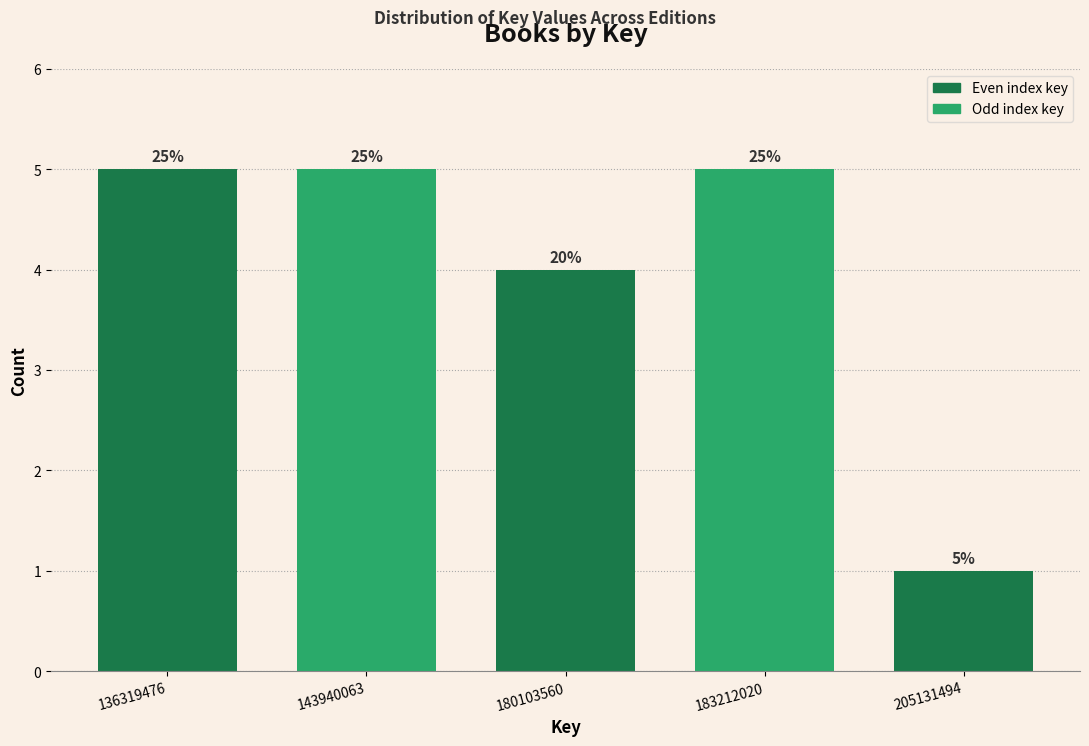

Does the chart contain any negative values?

No